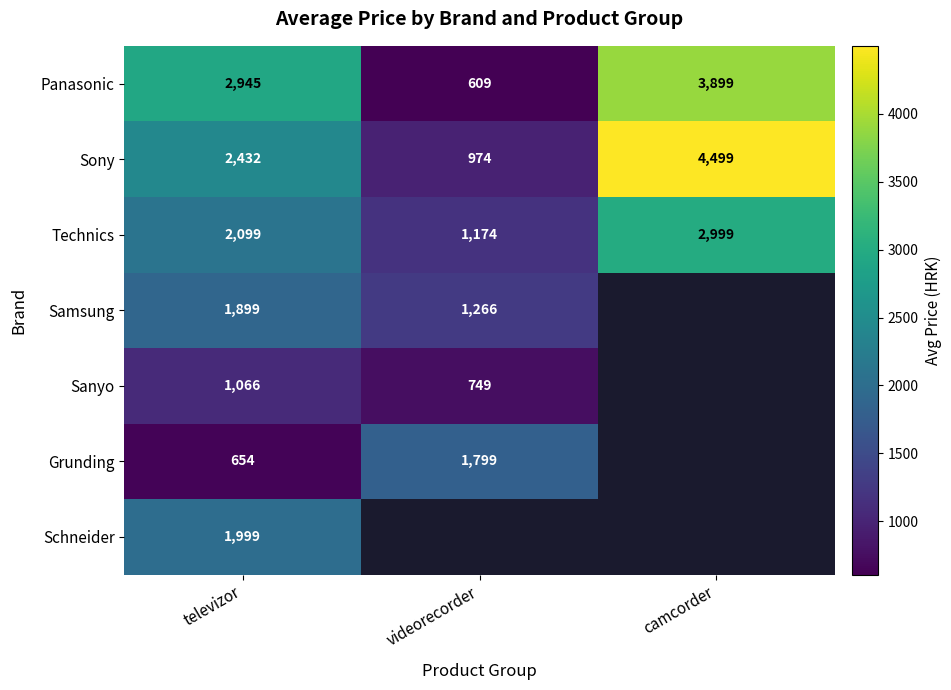

Is the value of Sanyo at televizor greater than the value of Panasonic at camcorder?

No